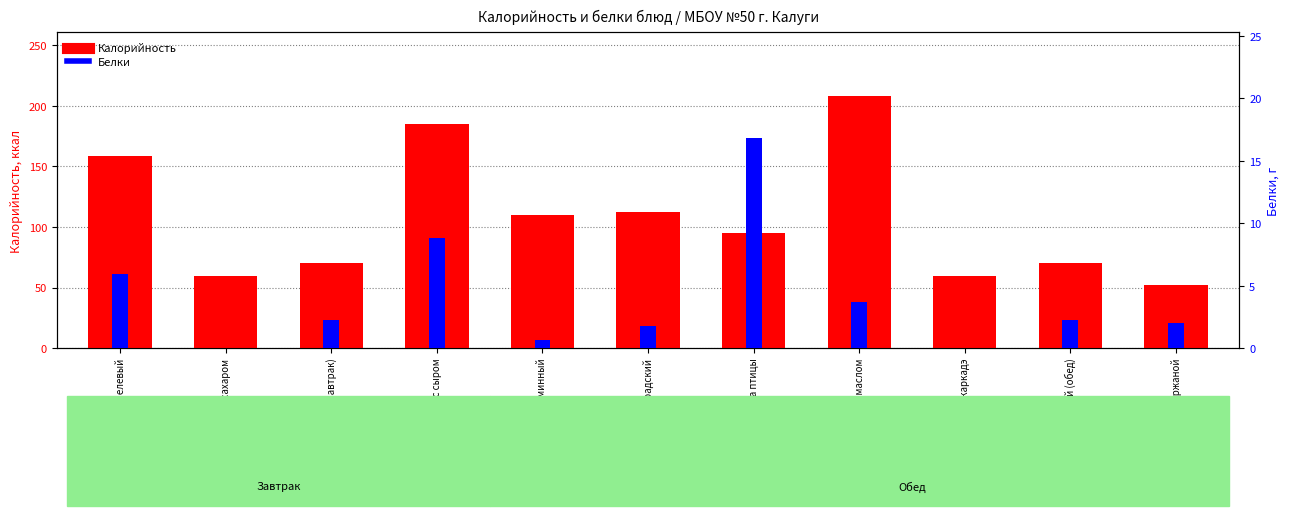

At which category is the sum across all series the highest?

Рис отварной с маслом